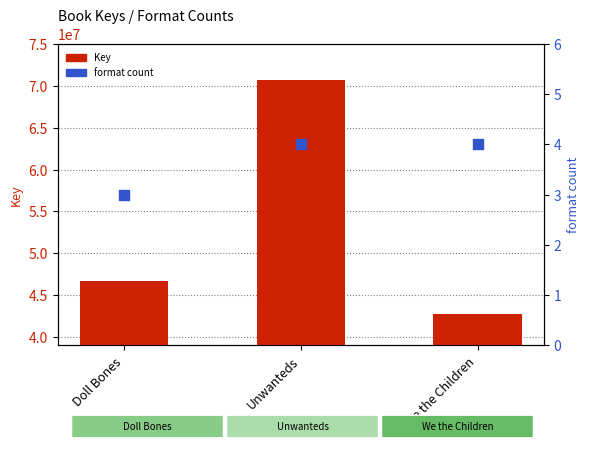

At which category is the sum across all series the highest?

Unwanteds